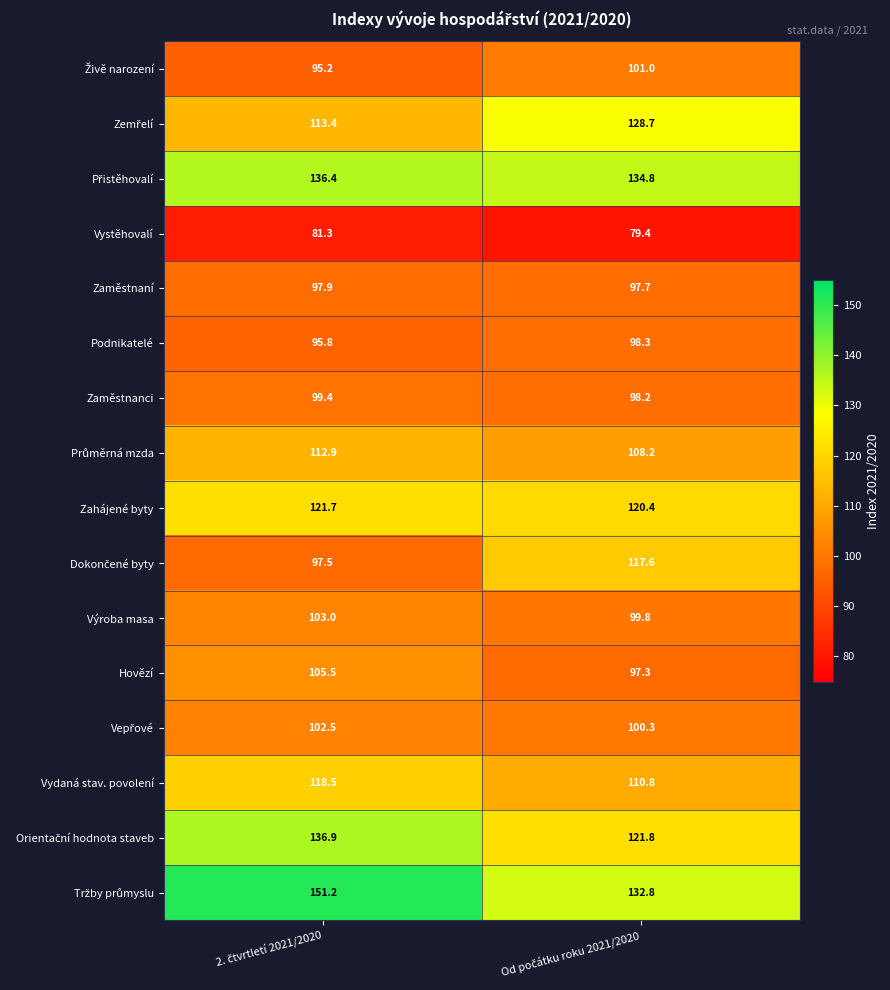

What is the maximum value shown in the chart?

151.2